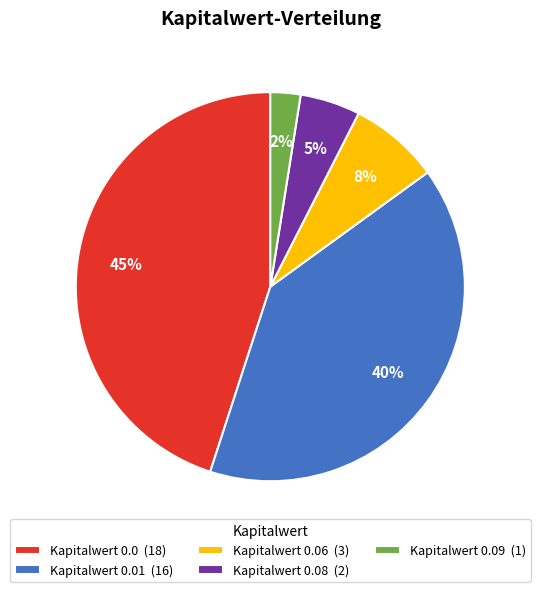

Between Kapitalwert 0.09 (1) and Kapitalwert 0.08 (2), which is larger?

Kapitalwert 0.08 (2)